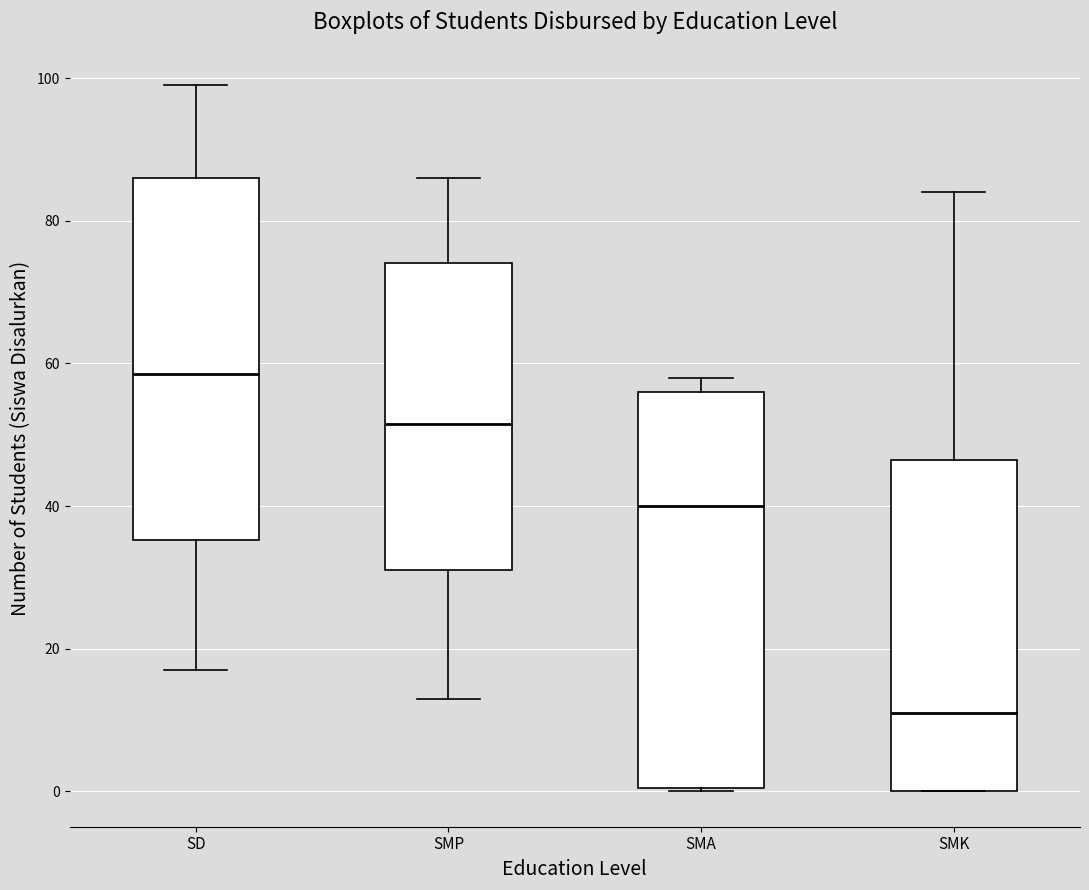

Which box has the highest median line?

SD